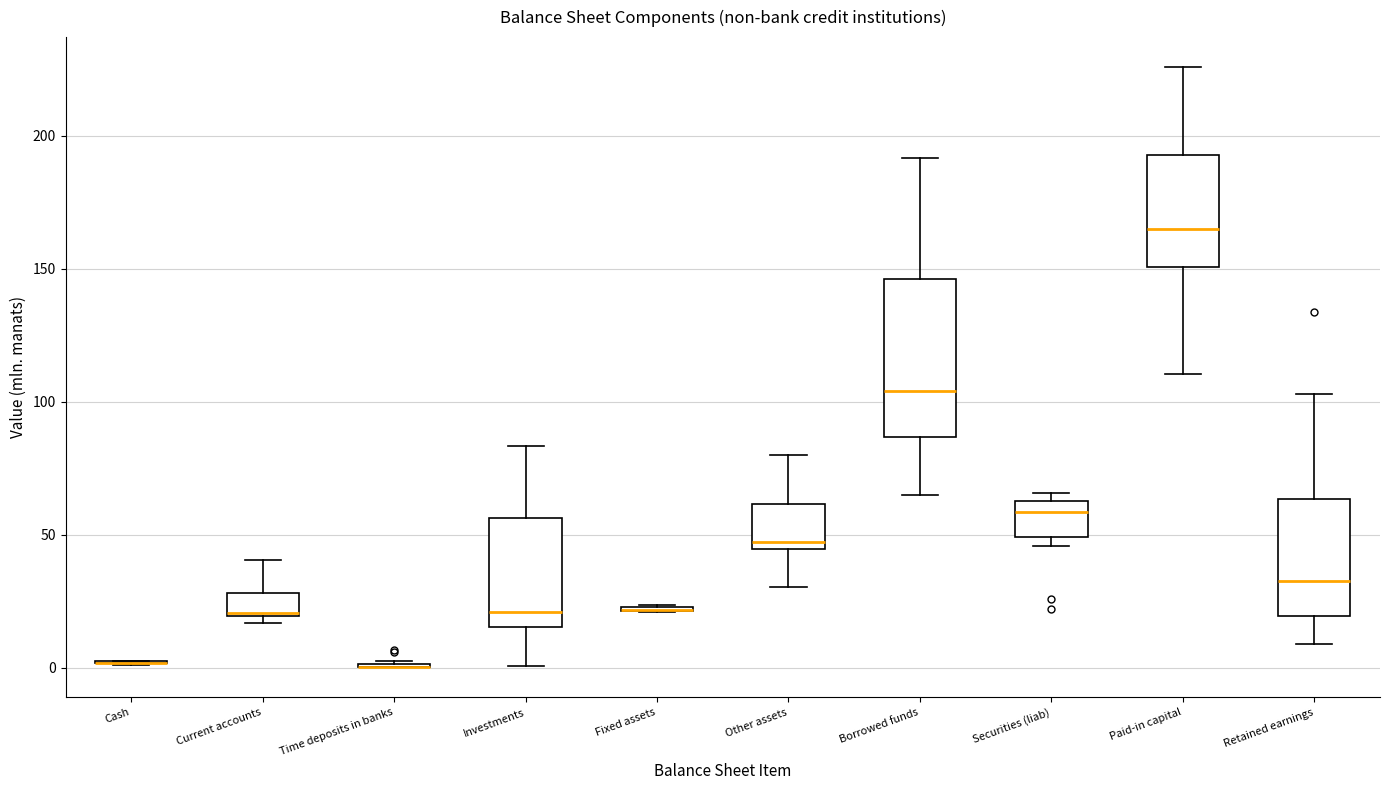

Which box is the tallest, from its lower edge to its upper edge?

Borrowed funds